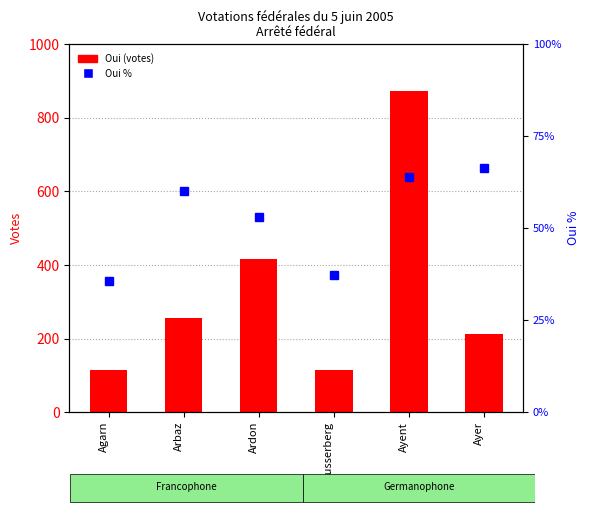

What is the sum of all Oui % values?

316.4